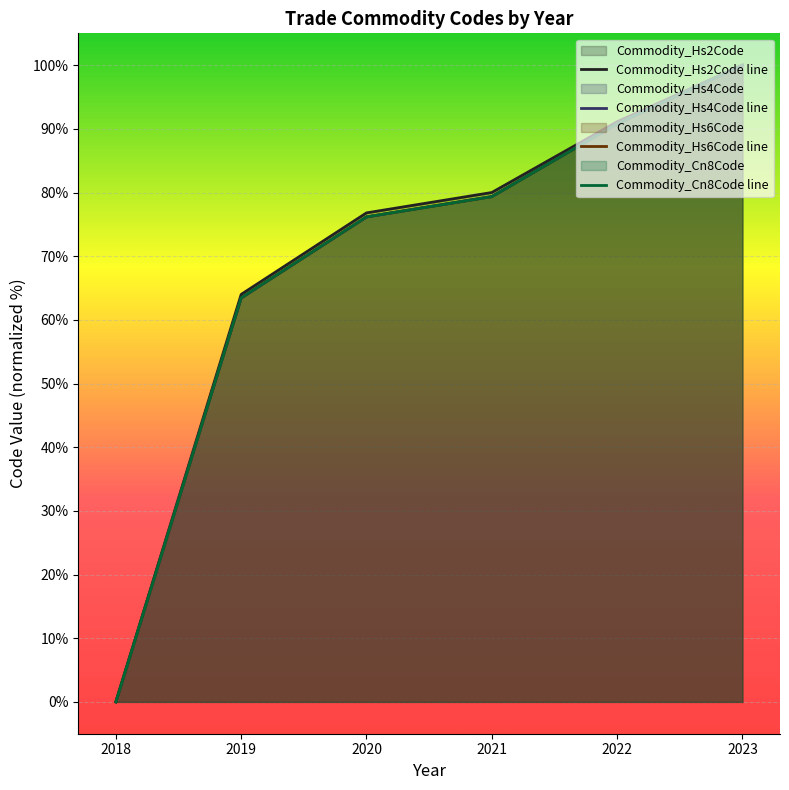

Reading left to right, what are all the values shown in this chart?

Commodity_Hs2Code line: 0.0	64.0	76.8	80.0	91.1	100.0
Commodity_Hs4Code line: 0.0	63.4	76.2	79.4	90.8	100.0
Commodity_Hs6Code line: 0.0	63.5	76.2	79.4	90.8	100.0
Commodity_Cn8Code line: 0.0	63.5	76.2	79.4	90.8	100.0